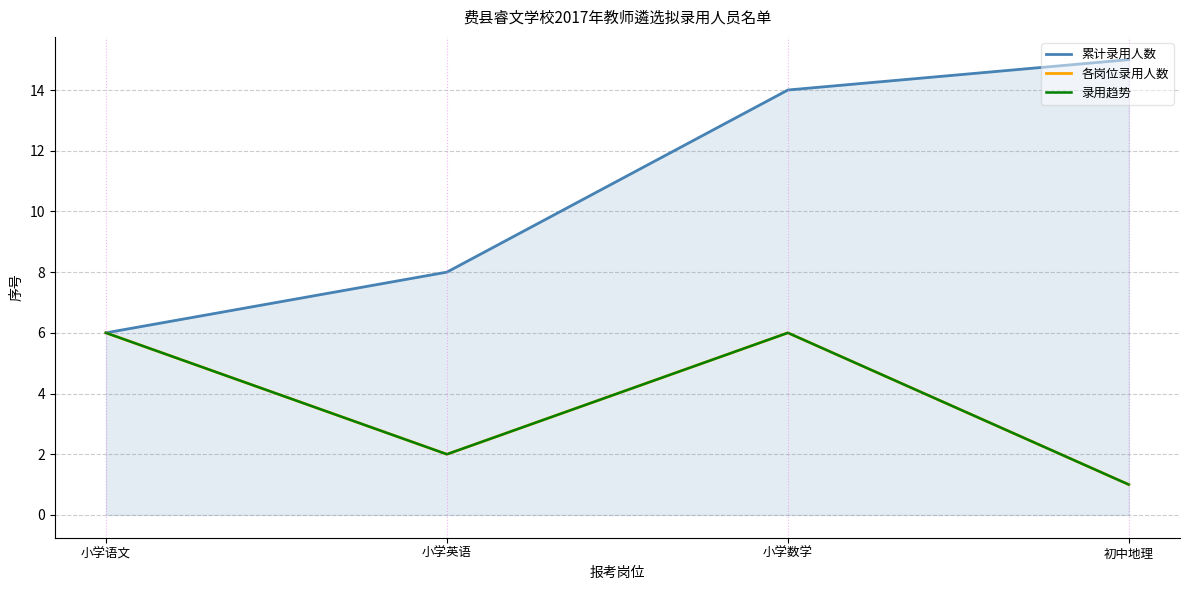

Does the chart display data point markers on the line(s)?

No